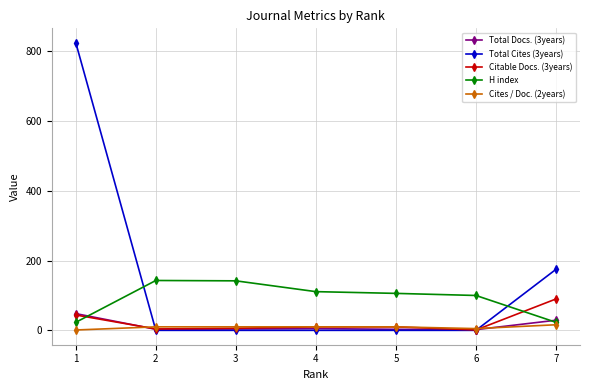

How many series are shown in this chart?

5